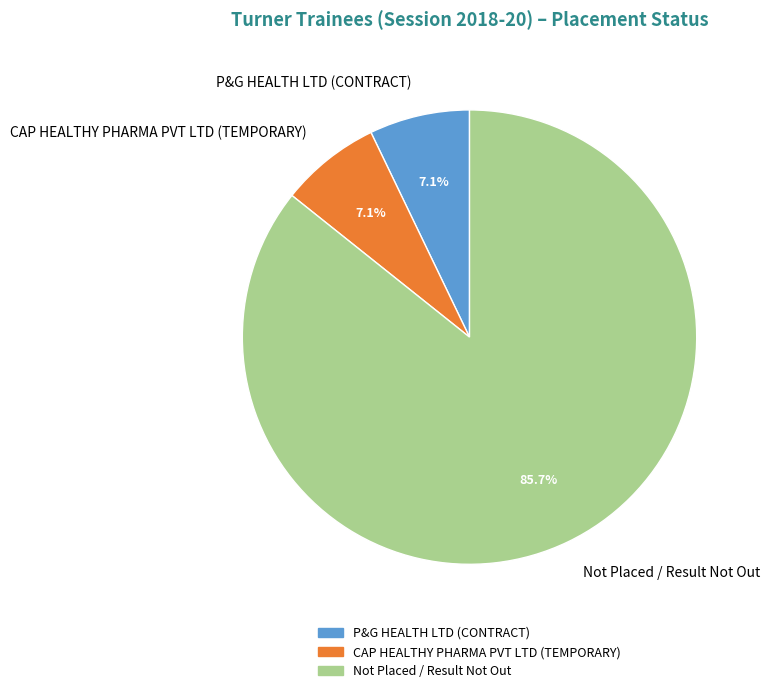

Count the number of slices in the pie.

3